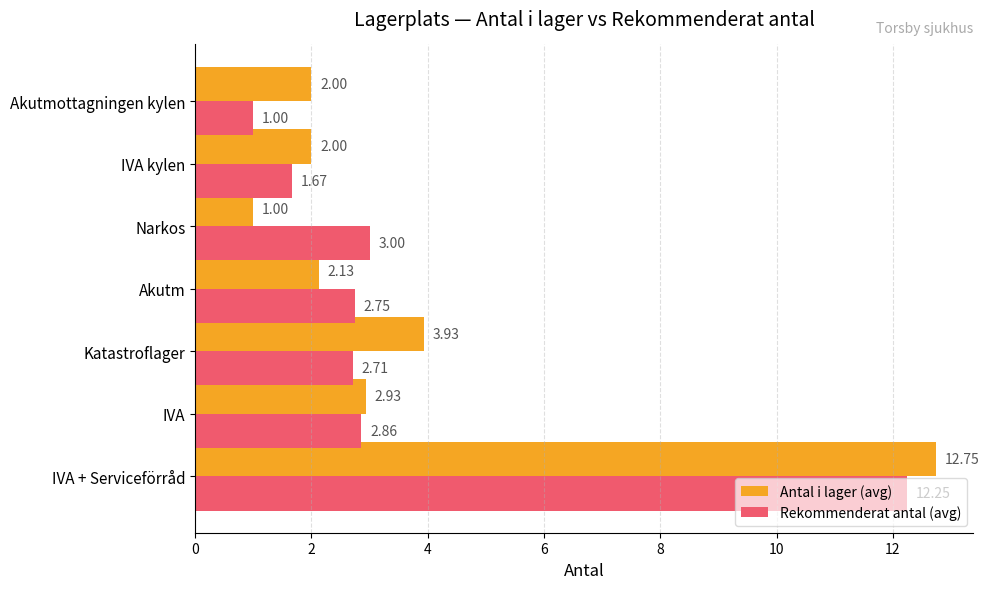

What are all the series names shown in the legend?

Antal i lager (avg), Rekommenderat antal (avg)